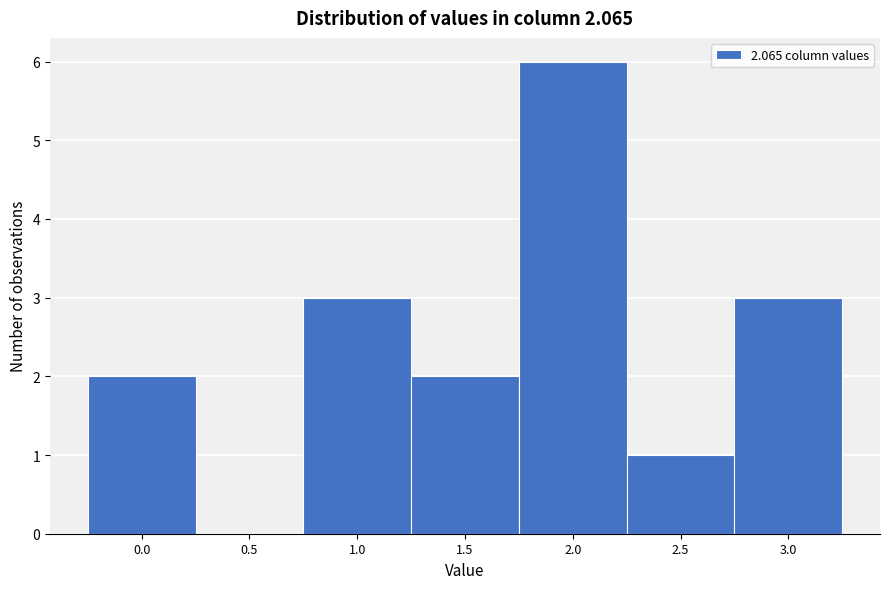

Reading right to left, transcribe all the data shown in this chart.

3.0=3	2.5=1	2.0=6	1.5=2	1.0=3	0.5=0	0.0=2